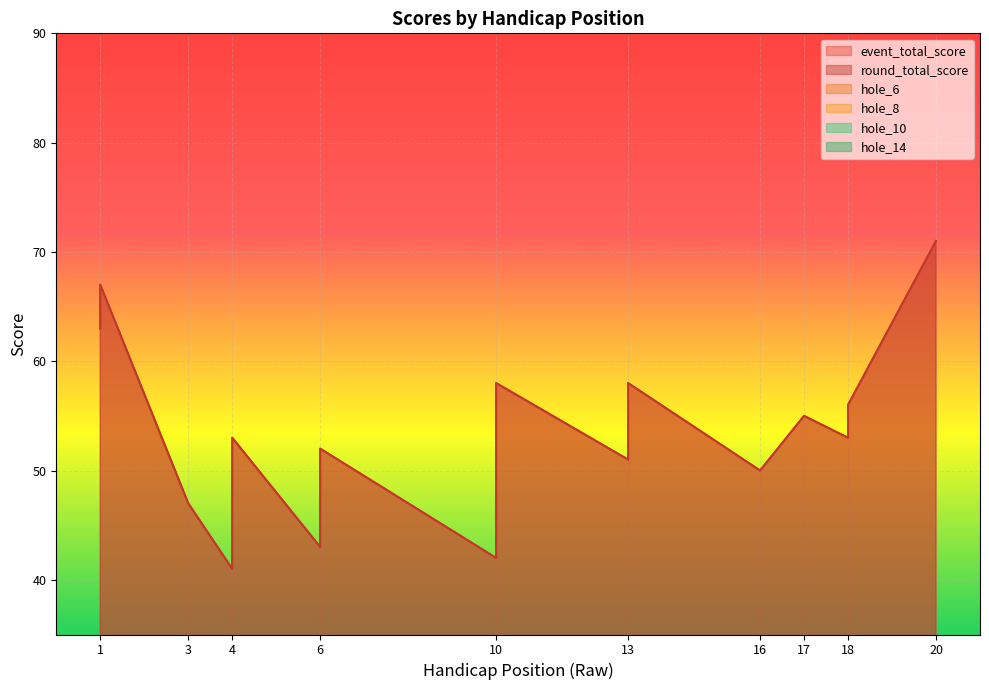

Which has a higher value, 13 or 6?

6